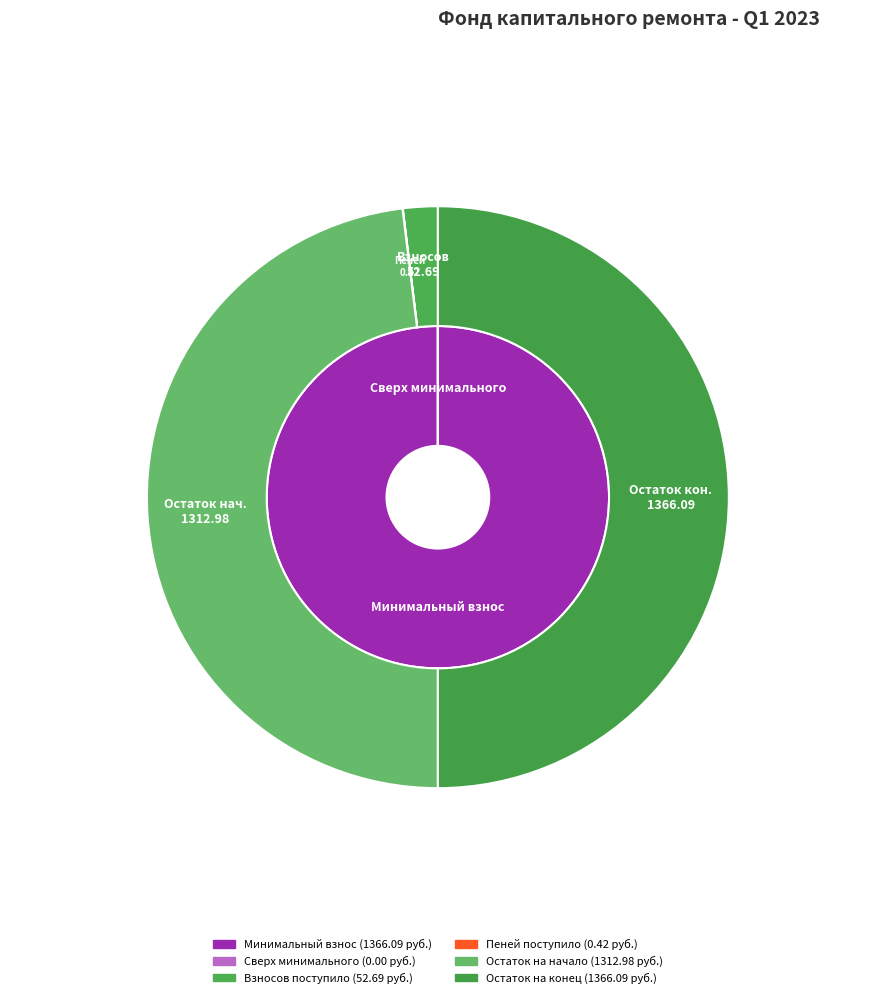

Do Пеней and Остаток на конец together represent more than half of the pie?

No